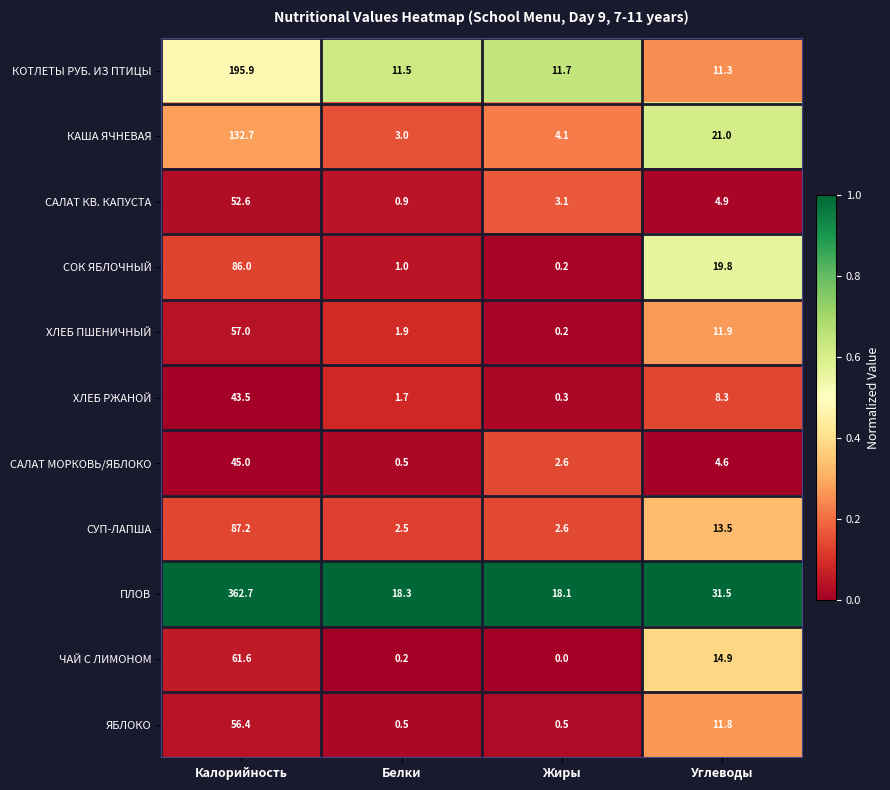

True or false: ХЛЕБ ПШЕНИЧНЫЙ has a value of 11.9 at Углеводы.

True